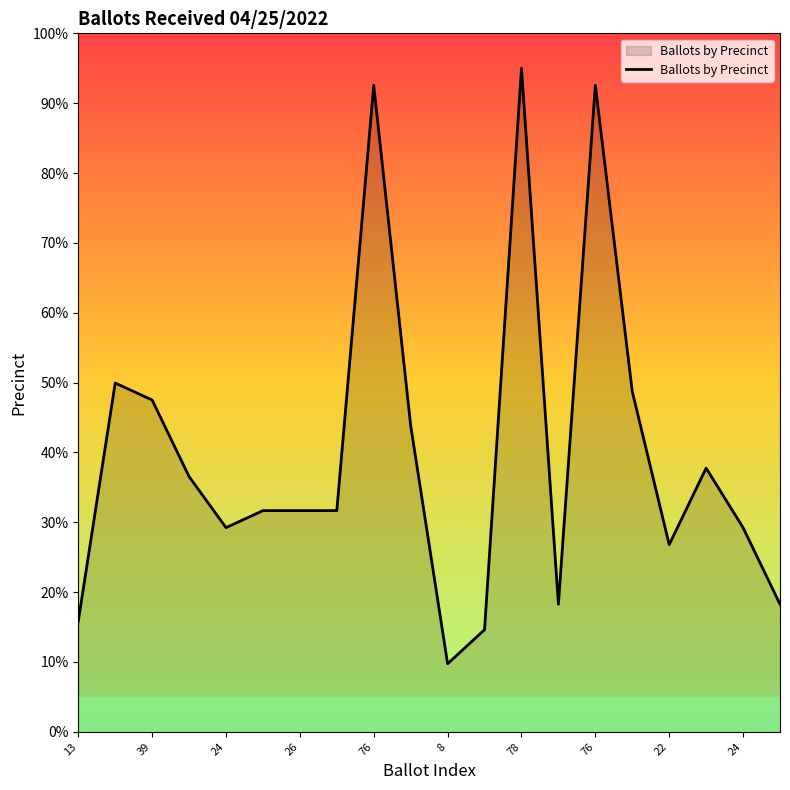

What is the difference between the second highest and second lowest values?

77.9